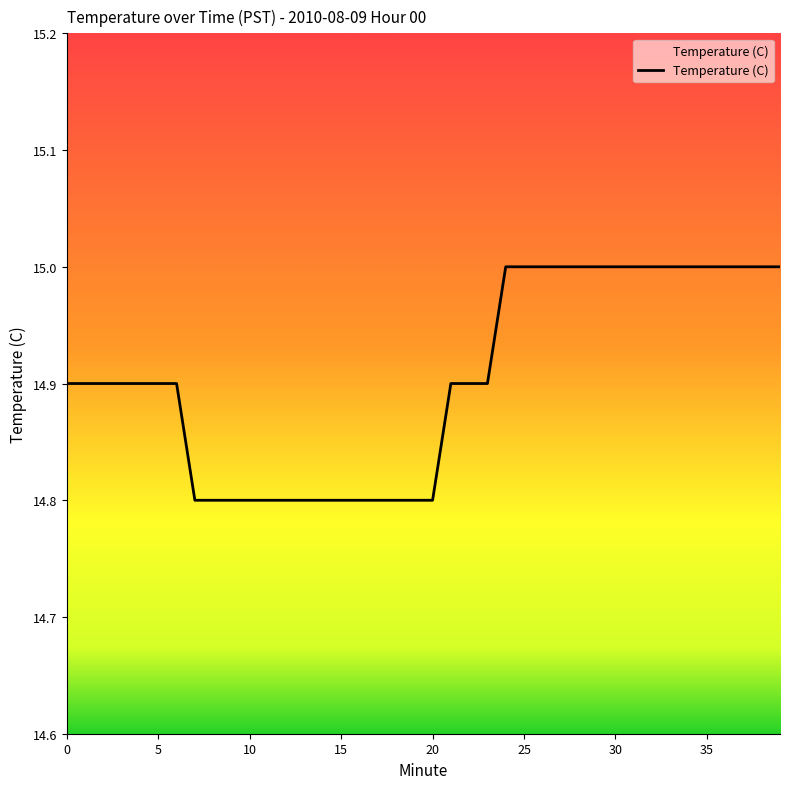

What is the maximum value shown in the chart?

15.0